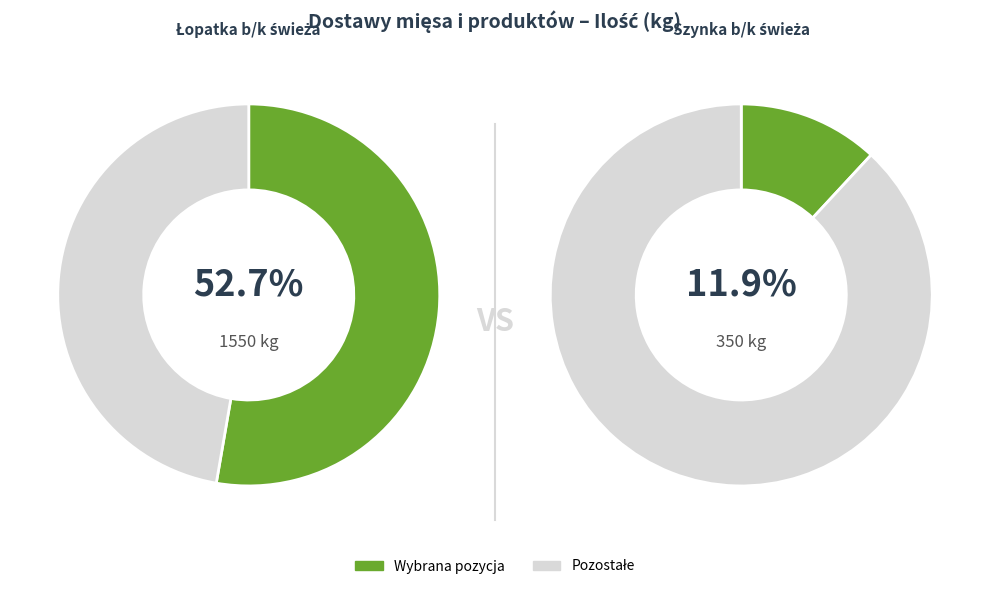

Is Łopatka b/k świeża the majority of the pie?

Yes